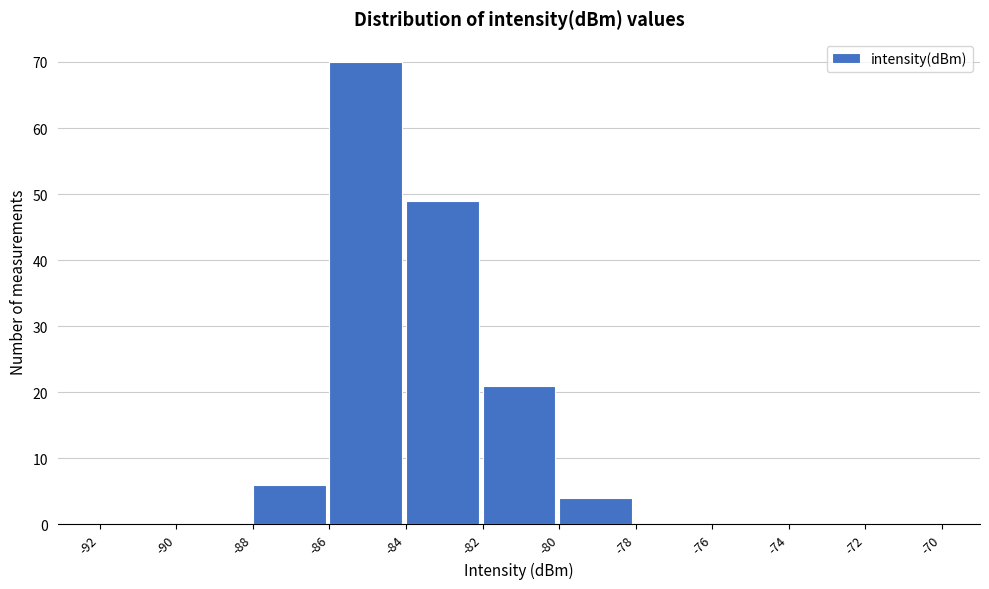

Reading left to right, list every bar in this chart as the range it spans on the x-axis followed by its height. The values are not printed on the chart, so give them approximately, as read against the axis.

-92 to -90: 0
-90 to -88: 0
-88 to -86: 6
-86 to -84: 70
-84 to -82: 49
-82 to -80: 21
-80 to -78: 4
-78 to -76: 0
-76 to -74: 0
-74 to -72: 0
-72 to -70: 0